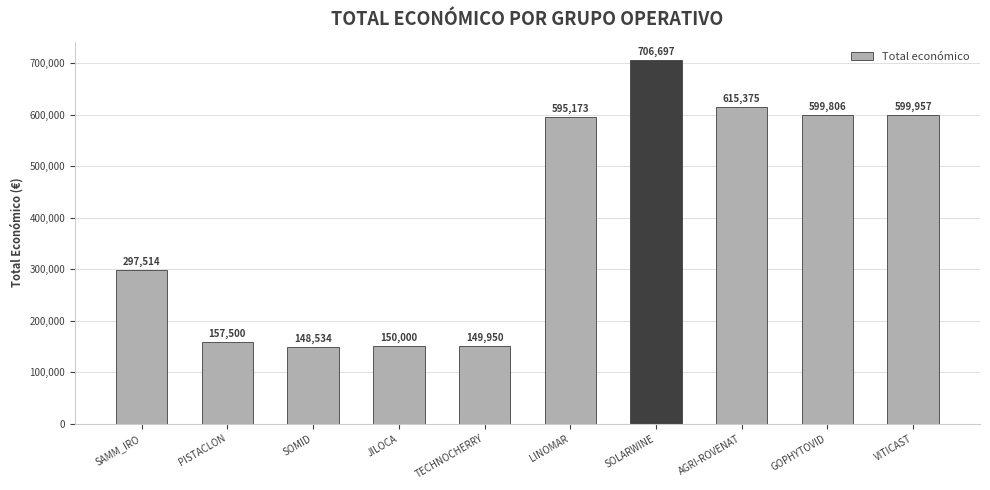

What is the label of the 8th bar from the left?

AGRI-ROVENAT